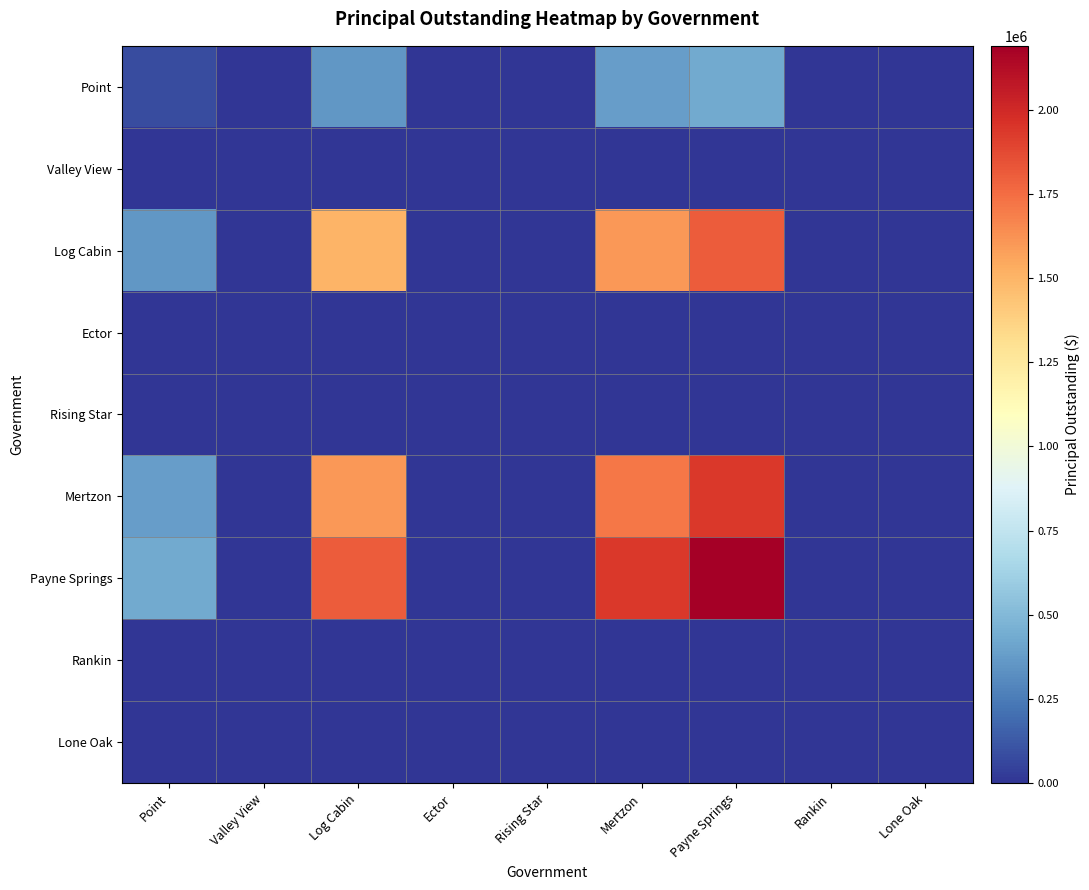

Rank the series at Payne Springs from lowest to highest value.

Valley View, Ector, Rising Star, Rankin, Lone Oak, Point, Log Cabin, Mertzon, Payne Springs